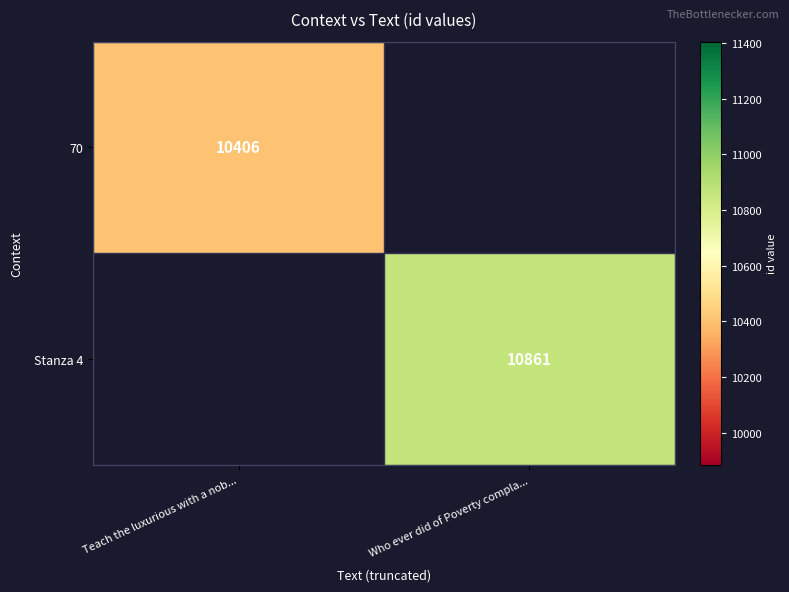

The value of 70 at Teach the luxurious with a nob... is 10406. True or false?

True